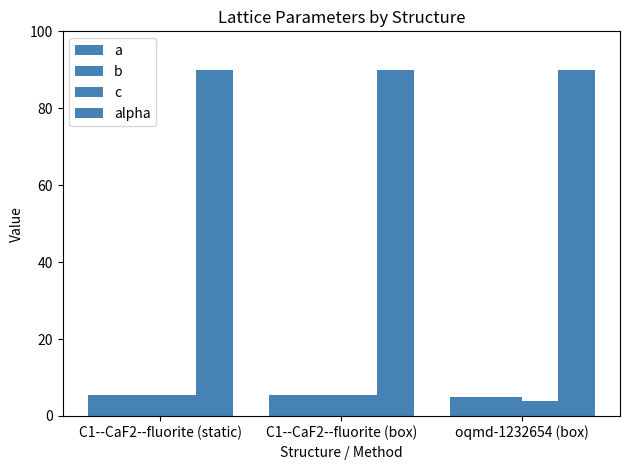

The value of alpha at oqmd-1232654 (box) is 90.0. True or false?

True